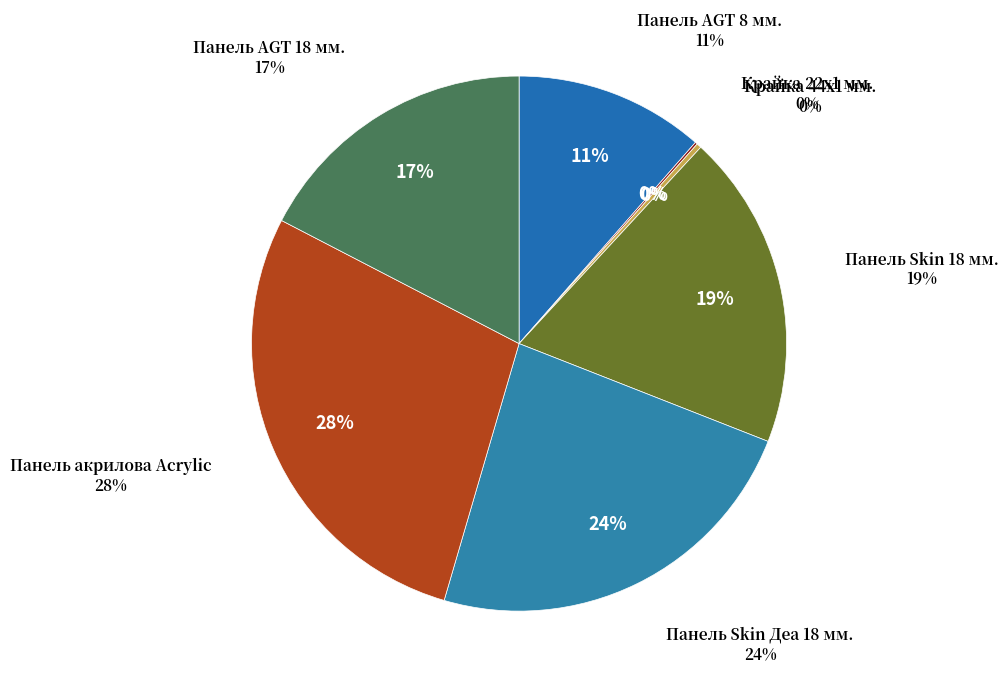

Approximately how many times larger is the value at Панель AGT 18 мм. compared to Панель Skin Деа 18 мм.?

0.7